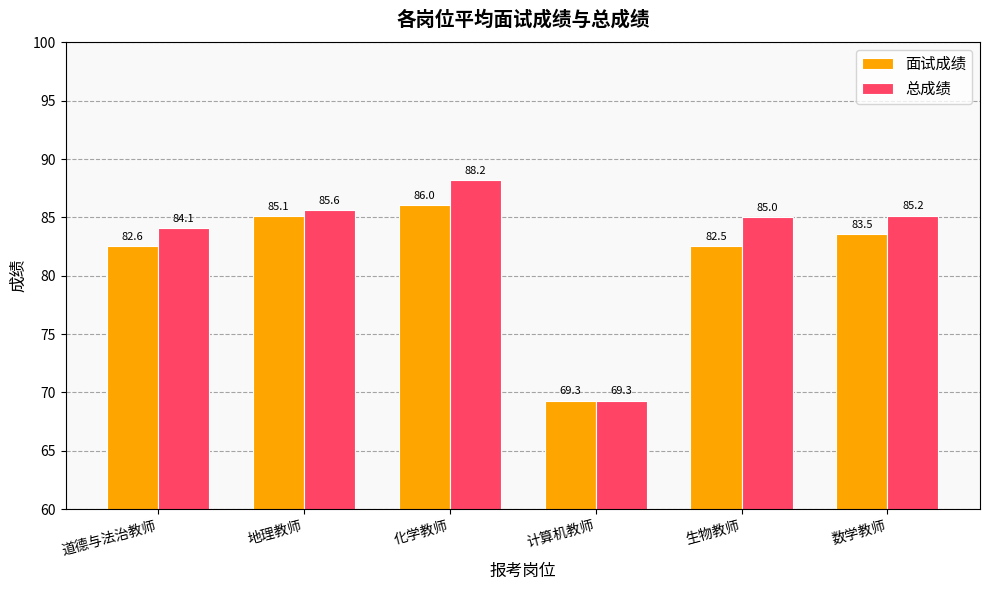

How many data points does each series have?

6